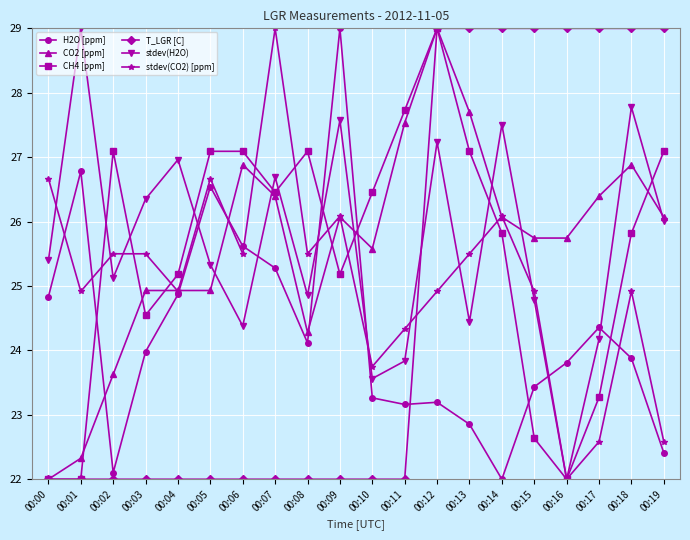

In stdev(CO2) [ppm], how many points are lower than both neighbors (excluding endpoints)?

6